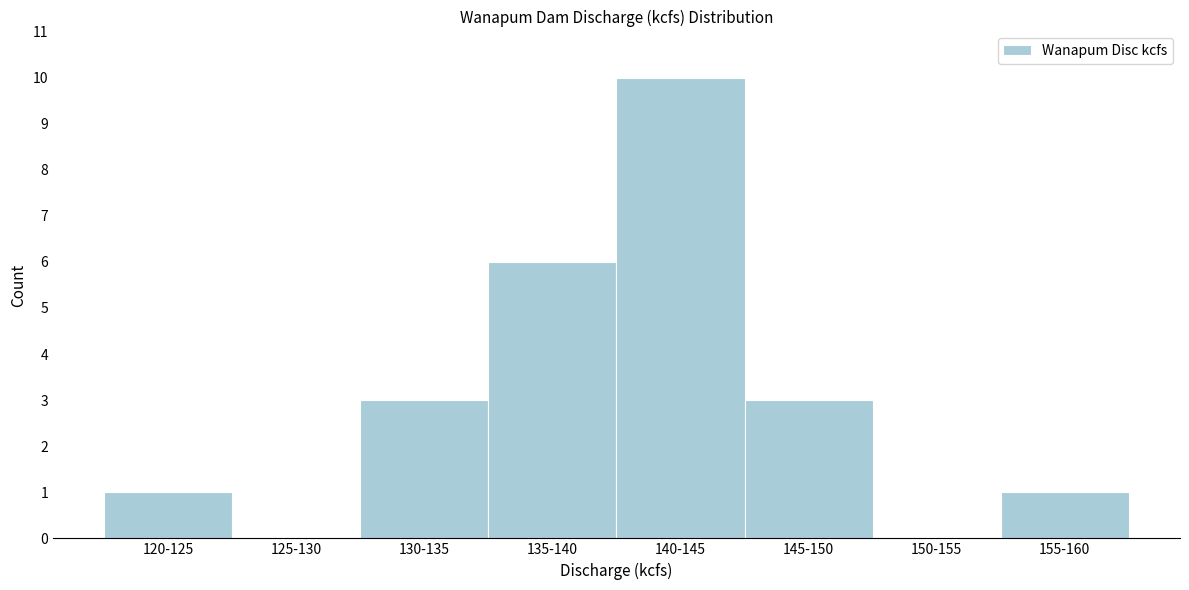

Reading left to right, list all the values displayed in this chart.

120-125=1	125-130=0	130-135=3	135-140=6	140-145=10	145-150=3	150-155=0	155-160=1